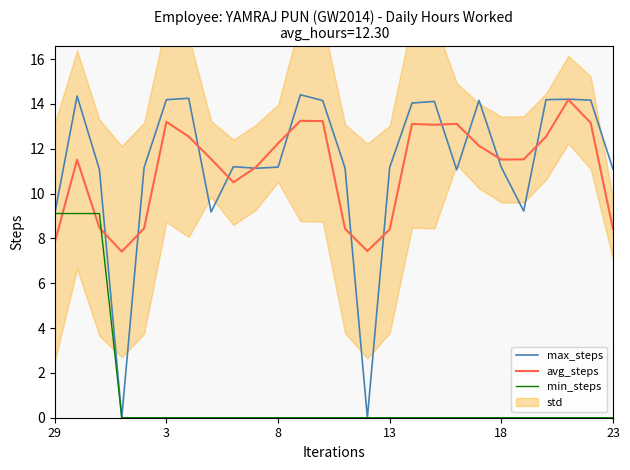

After their last crossing, which series has the higher values: avg_steps or min_steps?

avg_steps